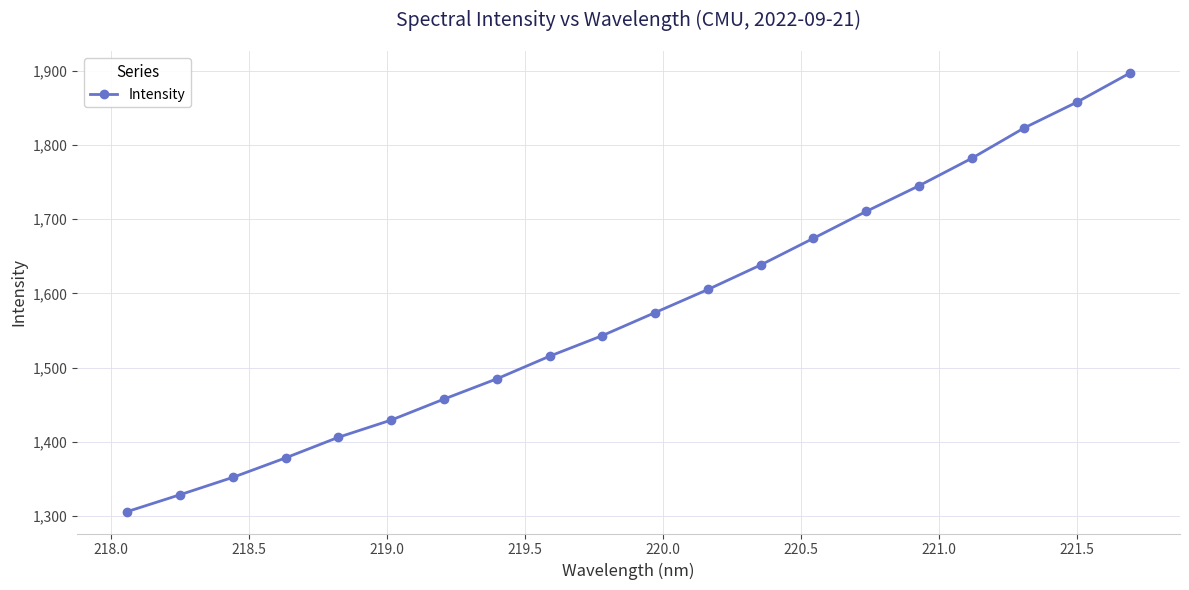

Does the chart display data point markers on the line(s)?

Yes